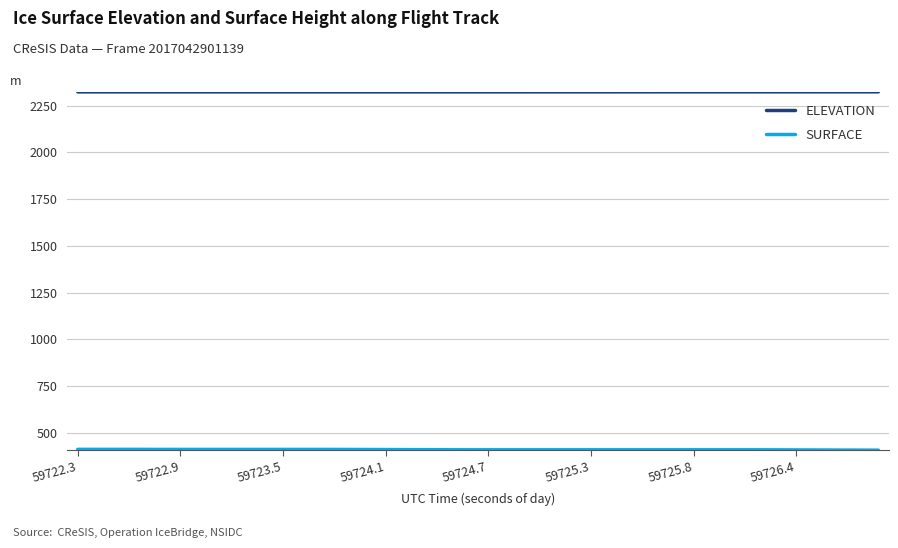

What is the difference between the maximum and minimum values in the ELEVATION series?

0.3